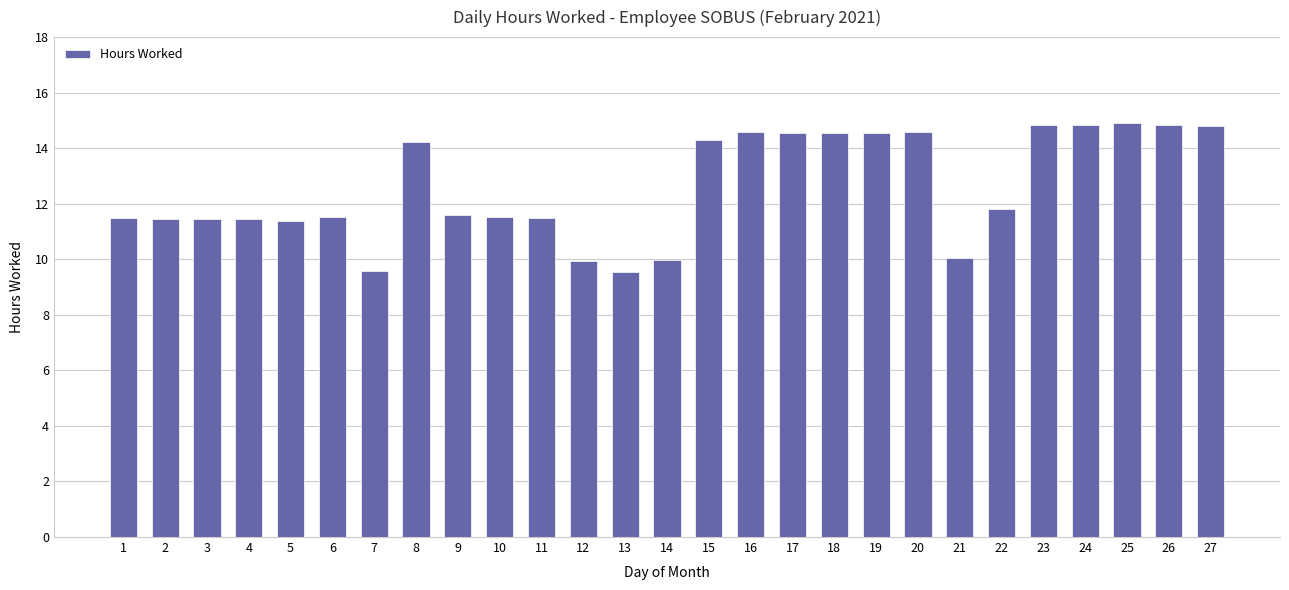

What is the ratio of the value at 11 to the value at 3?

1.0